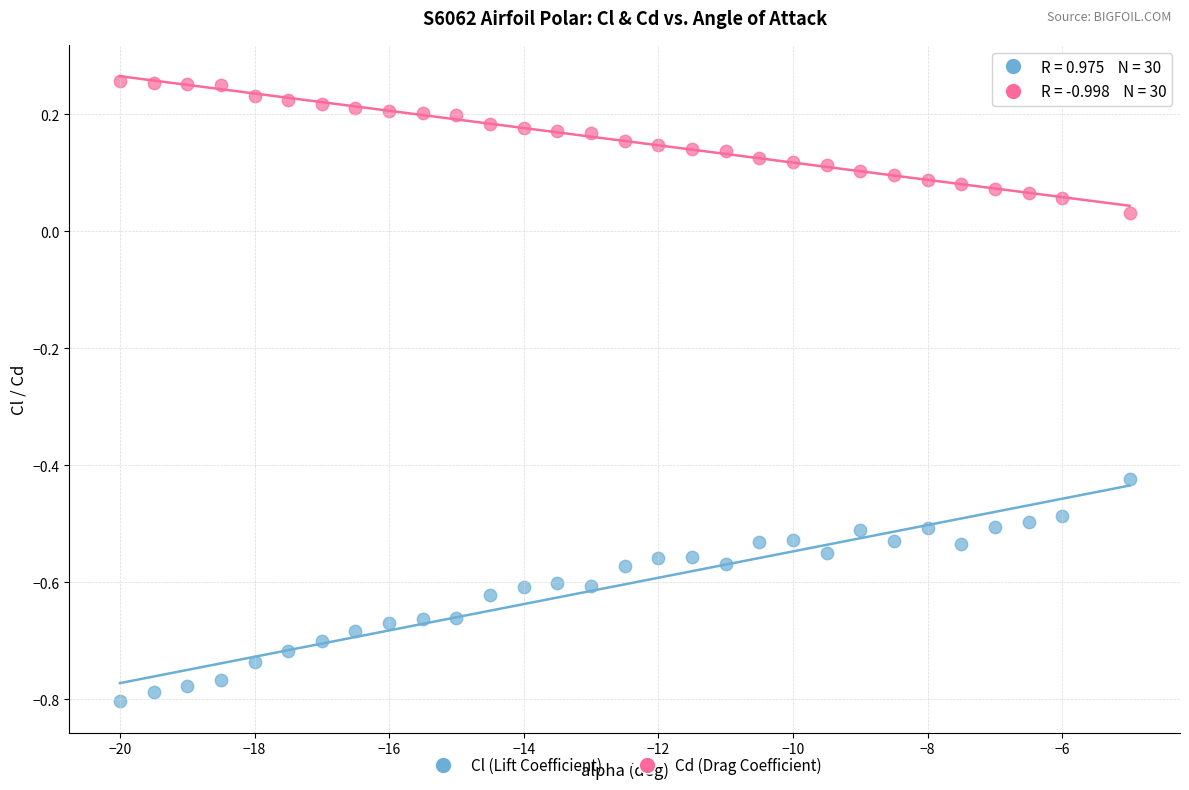

Which series has the largest Y range (max minus min)?

Cl (Lift Coefficient)